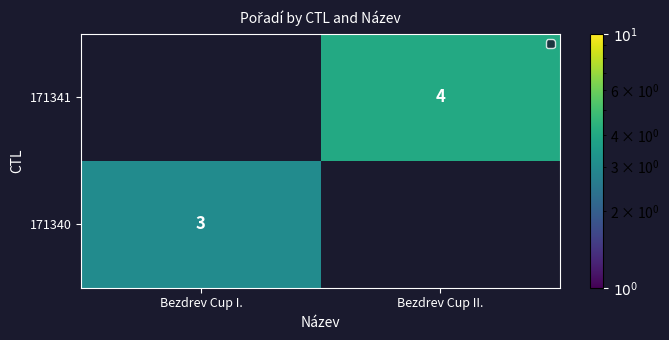

True or false: 171341 has a value of 4 at Bezdrev Cup II..

True